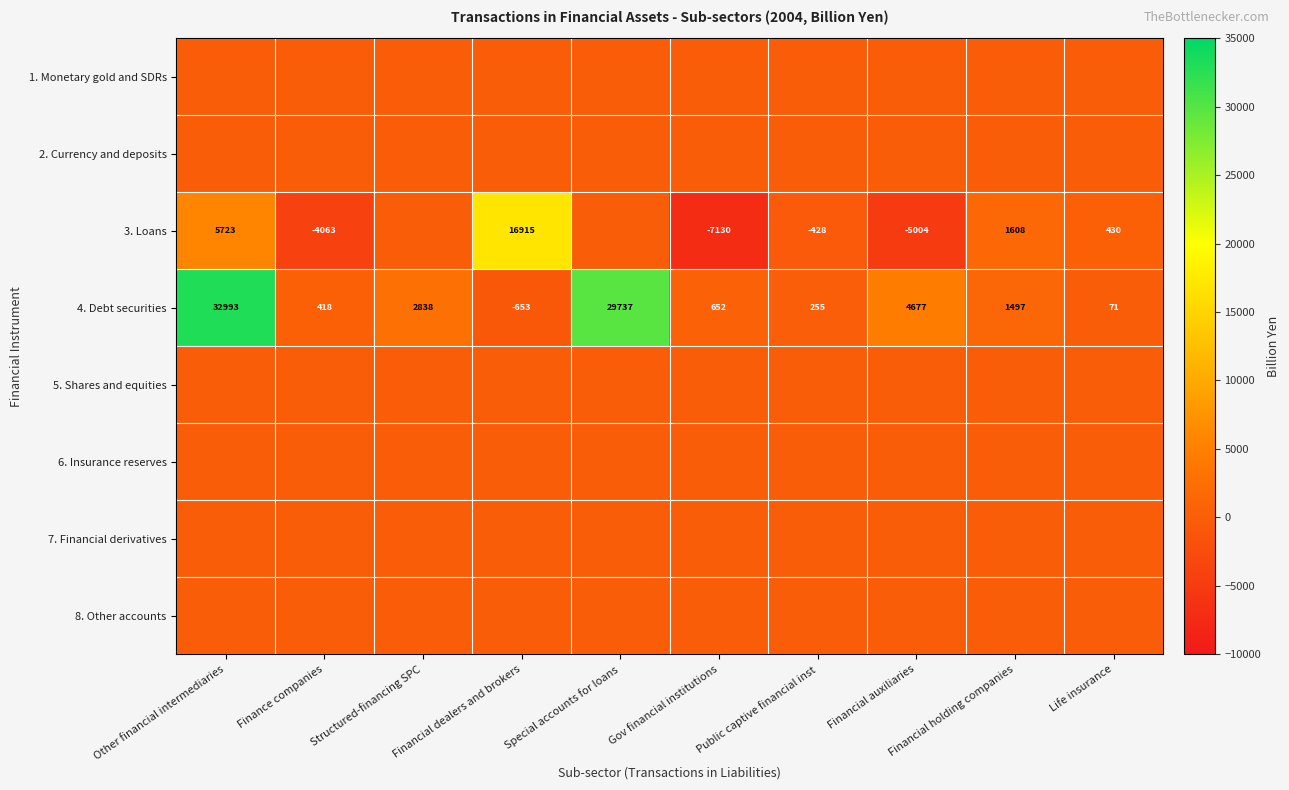

What value does the 4. Debt securities series have at Life insurance?

71